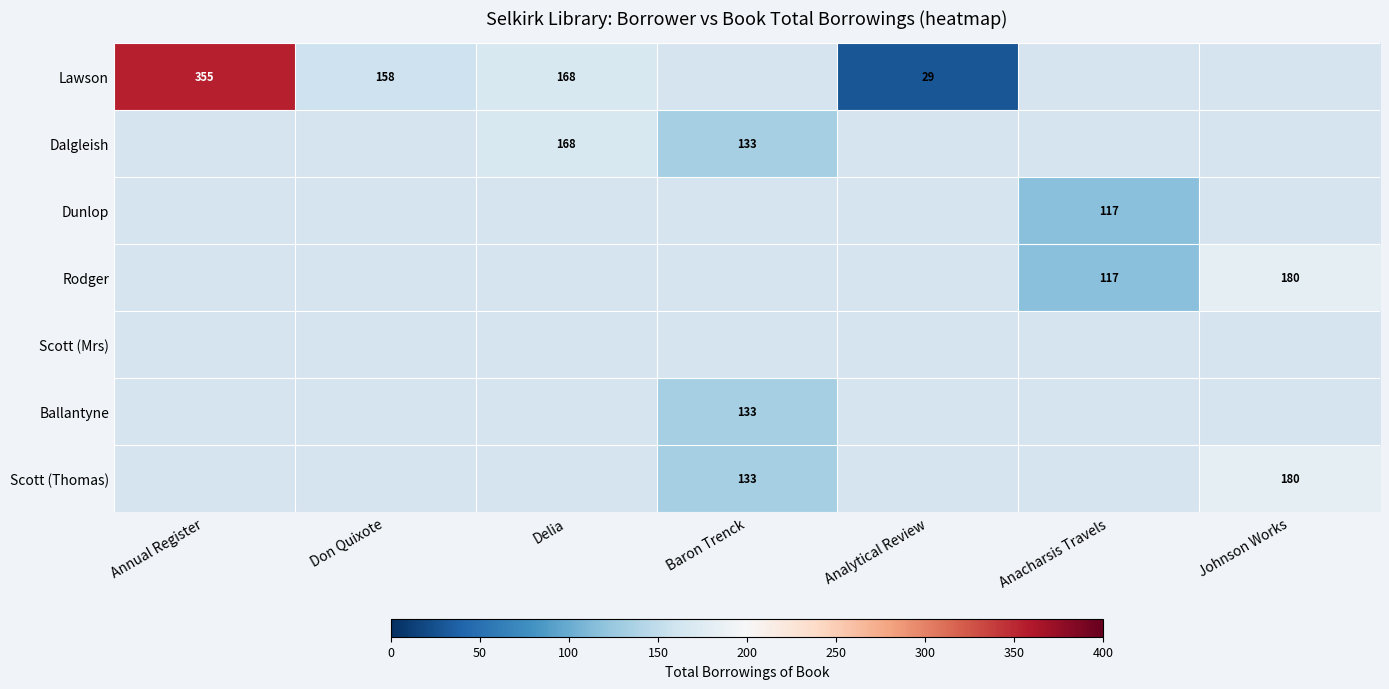

What is the difference between the Scott (Thomas) values at Johnson Works and Baron Trenck?

47